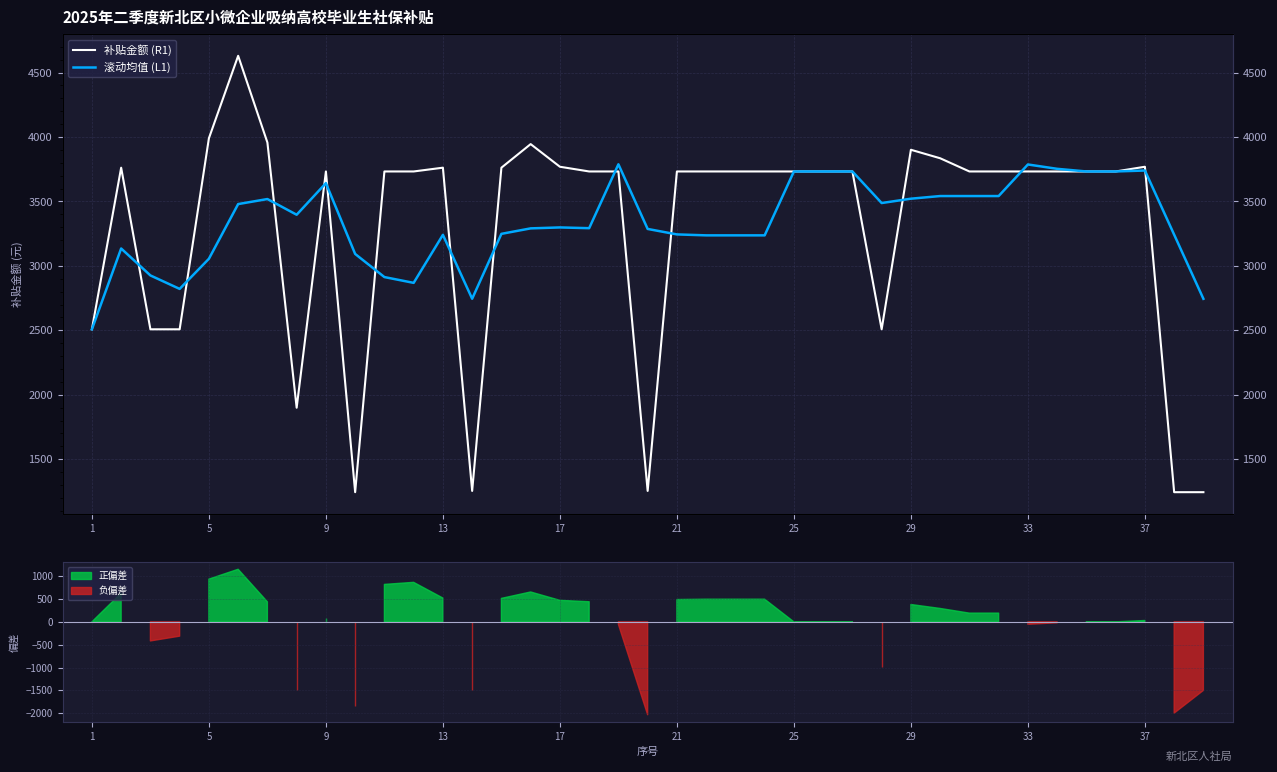

True or false: 滚动均值 (L1) has more than 0 points higher than both neighbors.

True